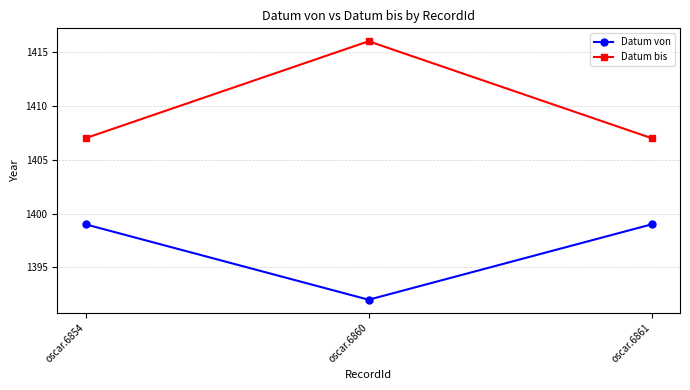

What is the sum of the Datum von values at oscar.6860 and oscar.6854?

2791